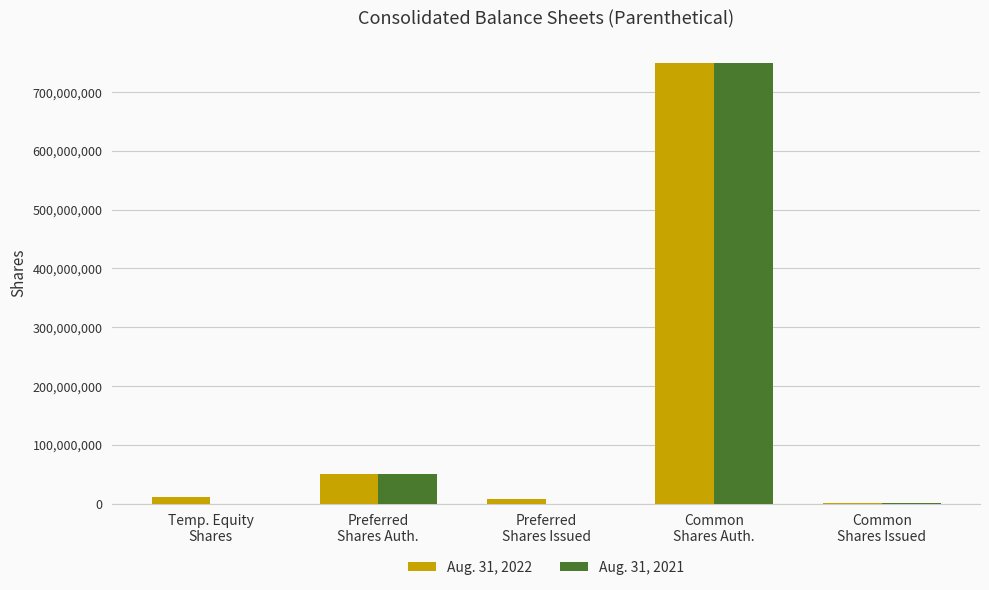

What is the sum of all Aug. 31, 2021 values?

800258631